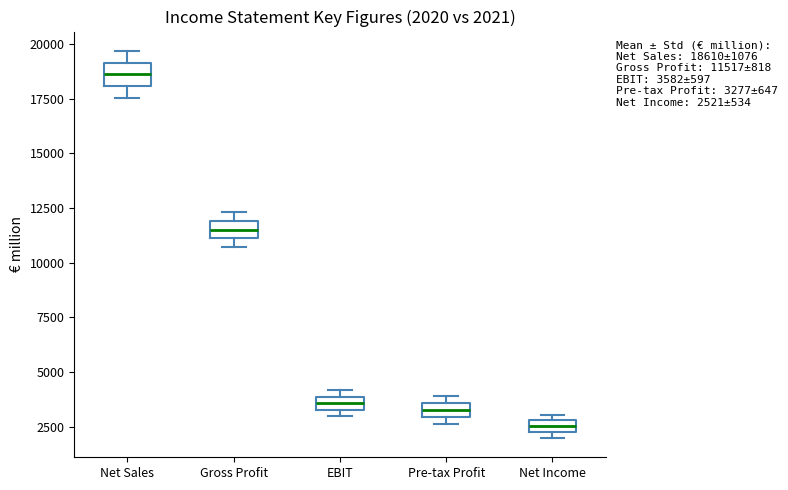

Which box's median line is the highest?

Net Sales